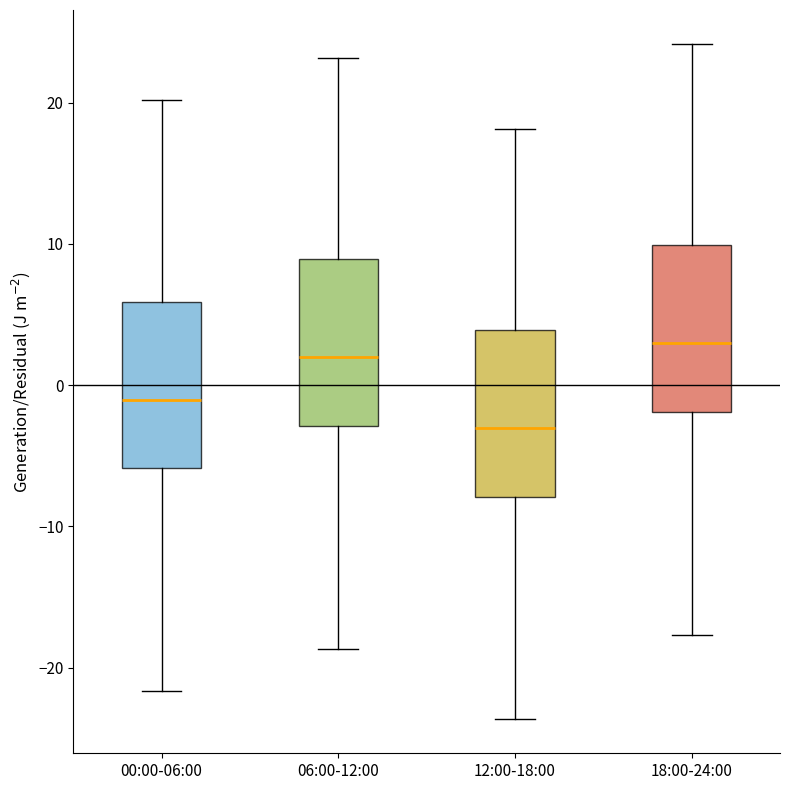

Reading left to right, read every box against the y-axis: the position of its median line, the range the box covers, and the ends of its whiskers. The values are not printed on the chart, so give them approximately, as read against the axis.

00:00-06:00: median -1, box -6 to 6, whiskers -22 to 20
06:00-12:00: median 2, box -3 to 9, whiskers -19 to 23
12:00-18:00: median -3, box -8 to 4, whiskers -24 to 18
18:00-24:00: median 3, box -2 to 10, whiskers -18 to 24